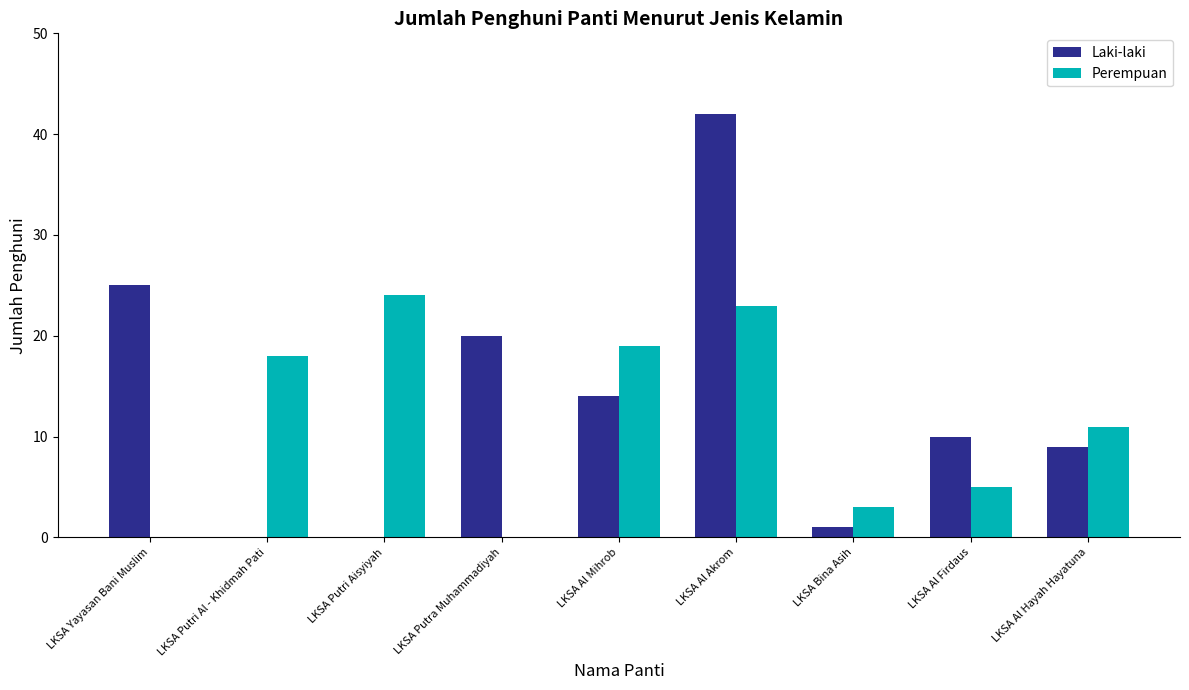

What are all the series names shown in the legend?

Laki-laki, Perempuan